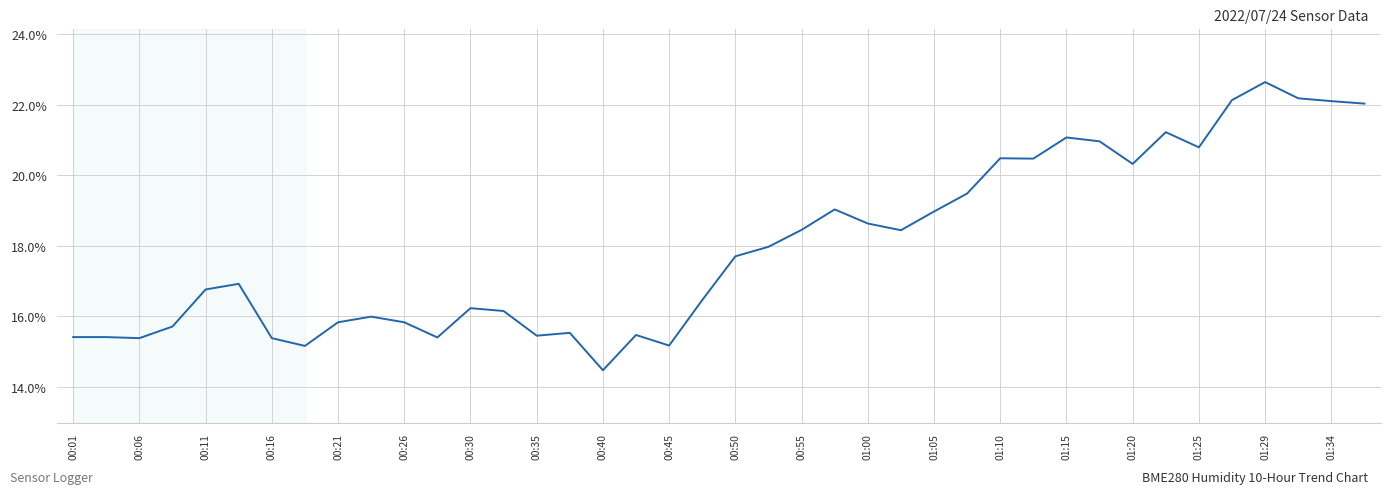

What is the difference between the maximum and minimum values?

8.2